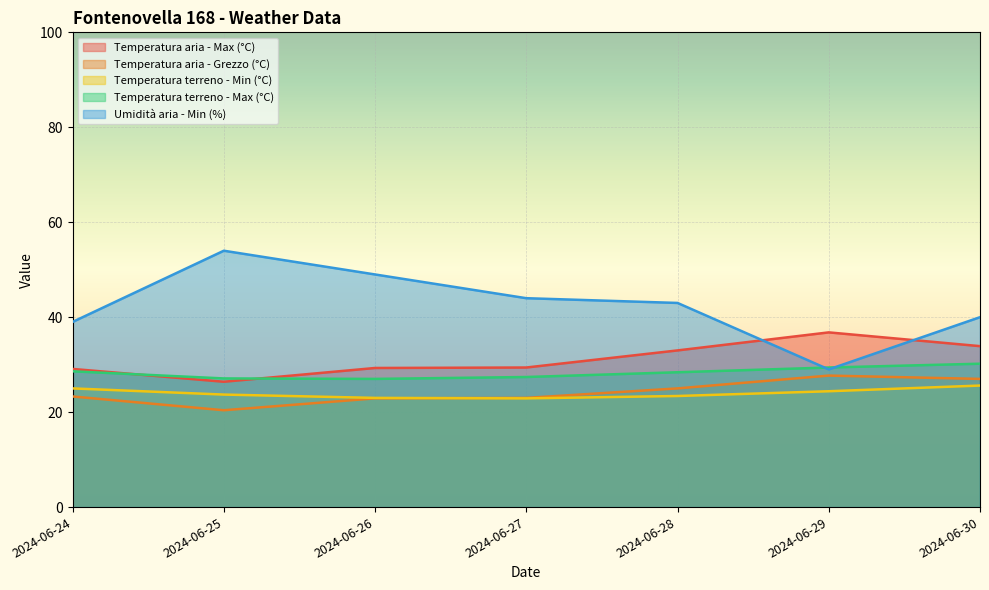

List the labels in order of Temperatura terreno - Min (°C) value, largest first.

2024-06-30, 2024-06-24, 2024-06-29, 2024-06-25, 2024-06-28, 2024-06-26, 2024-06-27